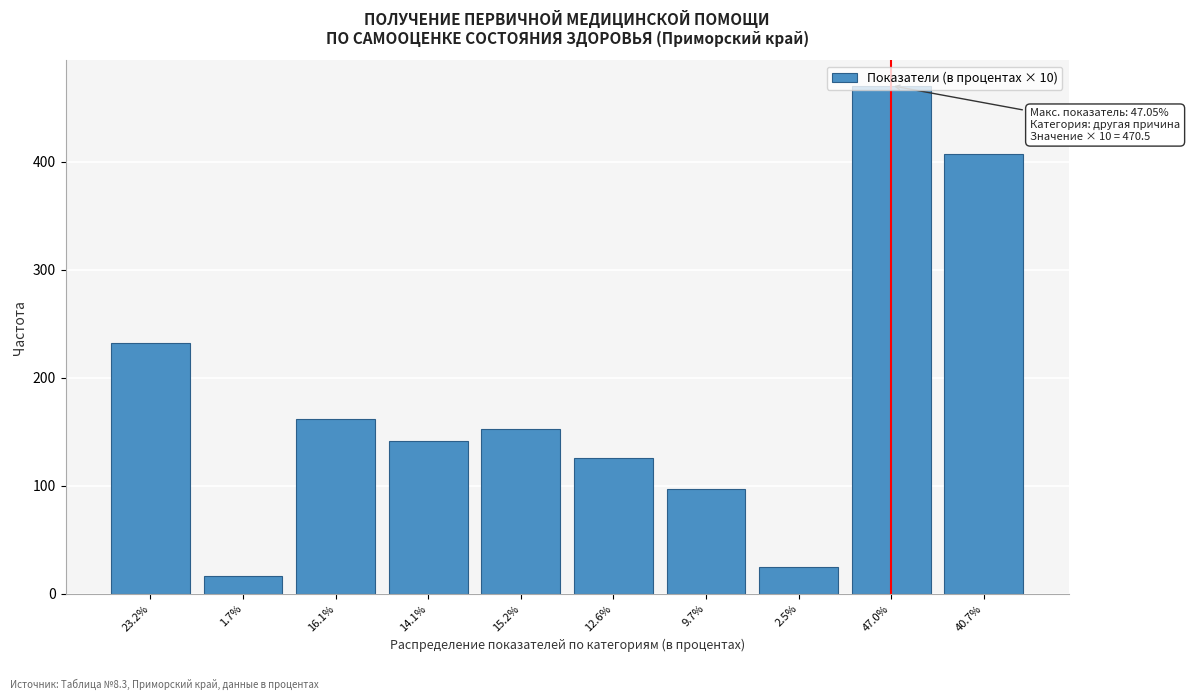

Which label corresponds to the largest value in the chart?

47.0%